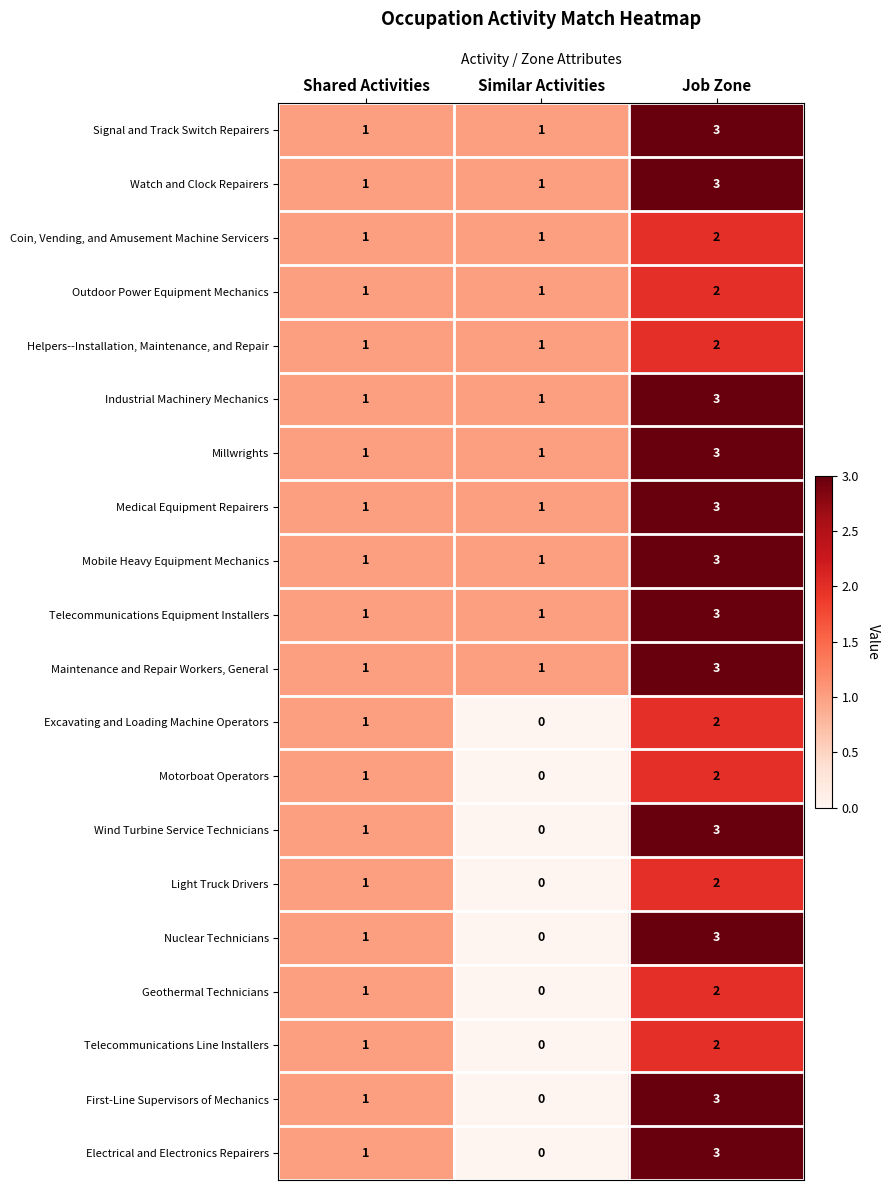

What is the difference between the highest and lowest values at Similar Activities?

1